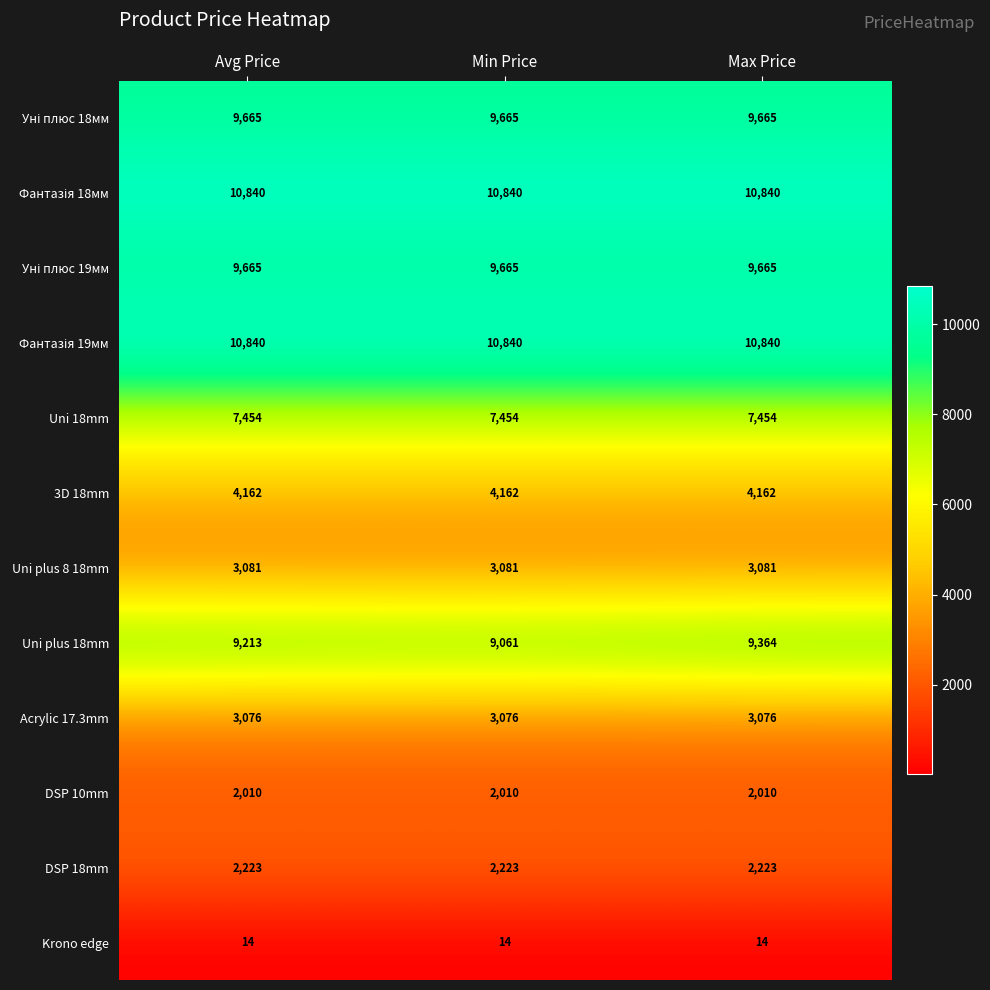

What is the sum of the Krono edge values at Min Price and Max Price?

28